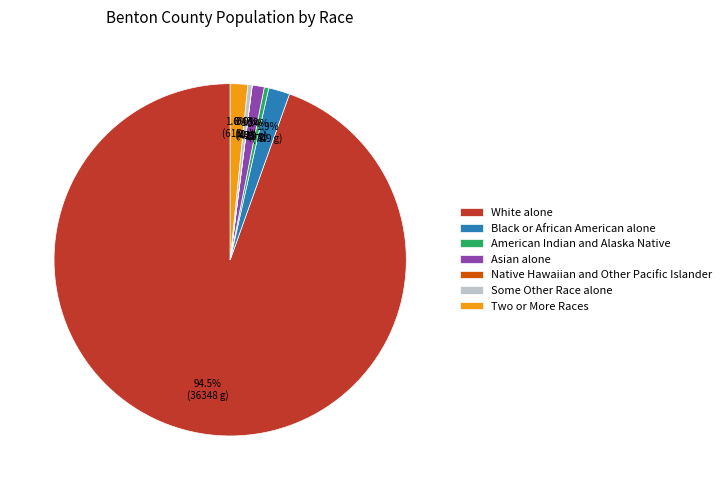

Is the sum of Black or African American alone and Two or More Races greater than half?

No